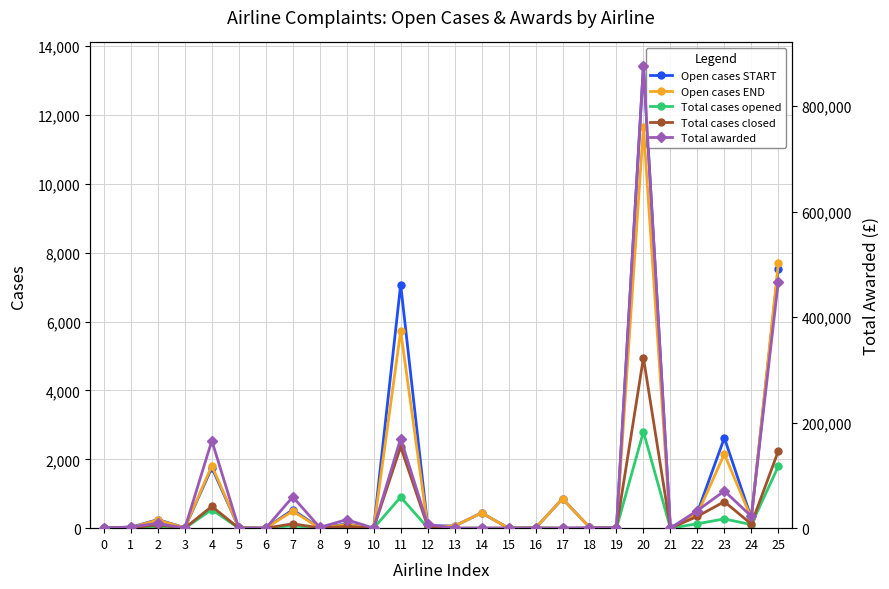

Reading left to right, transcribe all the data shown in this chart.

Open cases START: 11	27	249	13	1758	17	1	534	6	124	1	7078	72	62	443	2	4	855	27	7	13439	3	458	2623	291	7543
Open cases END: 3	19	237	10	1814	17	1	496	1	105	1	5732	47	62	443	2	4	855	25	2	11661	2	409	2154	287	7689
Total cases opened: 1	3	50	0	540	0	0	71	0	23	0	903	15	0	0	0	4	0	0	1	2802	0	128	269	103	1796
Total cases closed: 11	11	96	3	633	0	0	127	8	52	2	2365	52	0	0	1	7	0	2	5	4951	1	343	770	119	2241
Total awarded: 0	2535	9031	0	165978	0	0	59347	1468	16190	0	170025	7197	0	0	0	0	0	823	364	877195	0	33407	70477	22551	467568